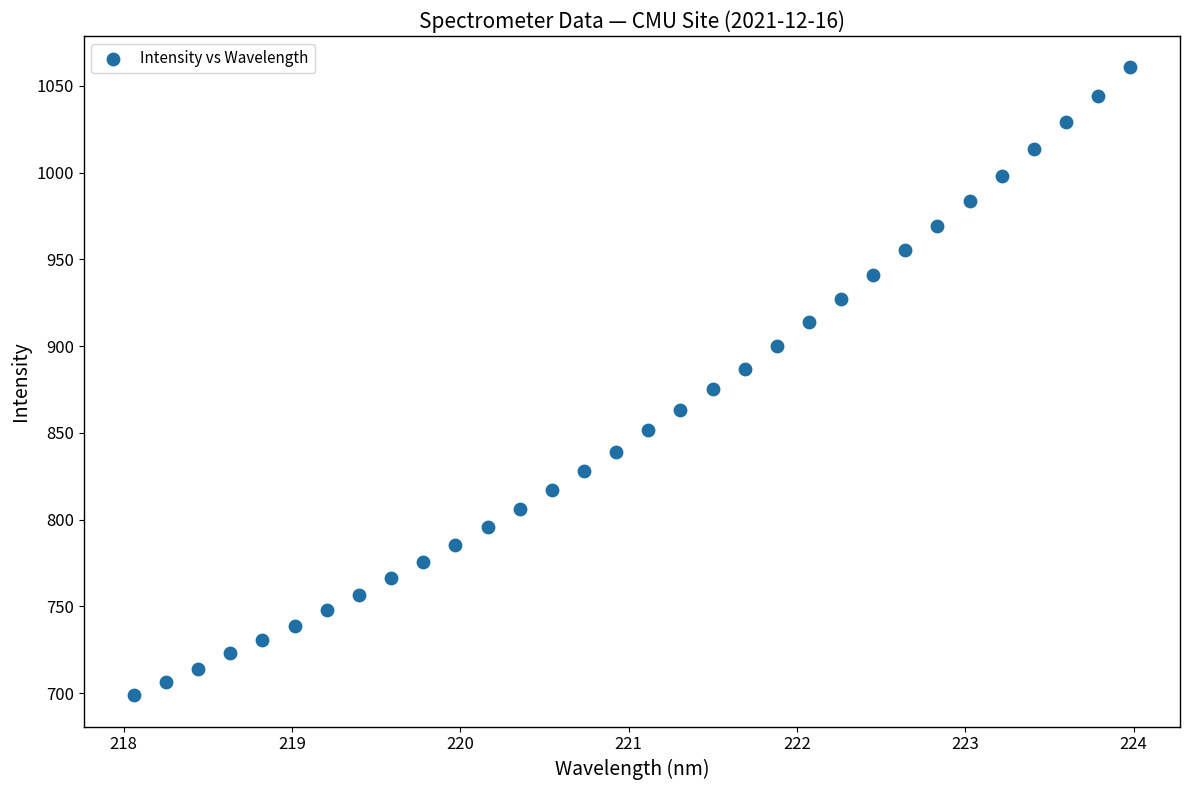

What is the range of Y values (max minus min)?

361.7